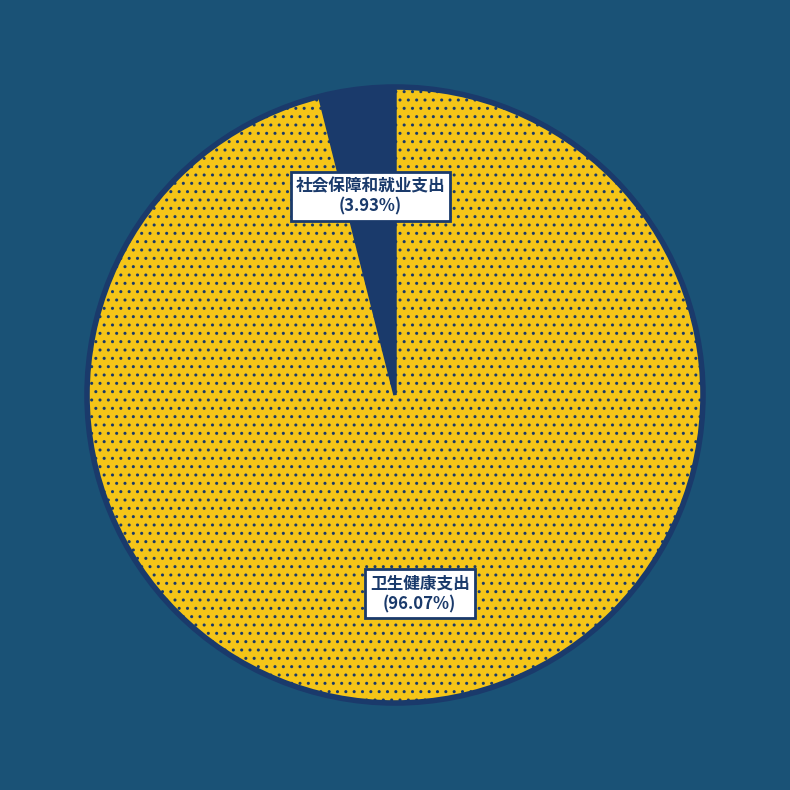

Which category accounts for the majority?

卫生健康支出